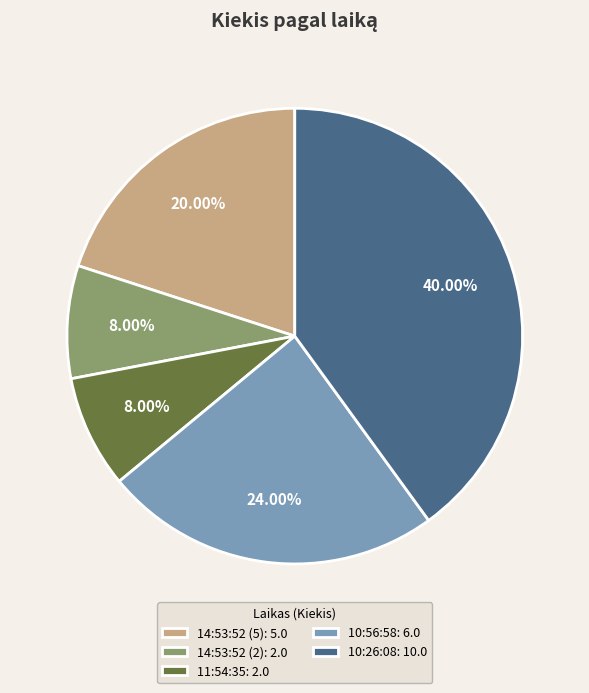

To the nearest percent, what percentage of the pie is 10:56:58?

24%